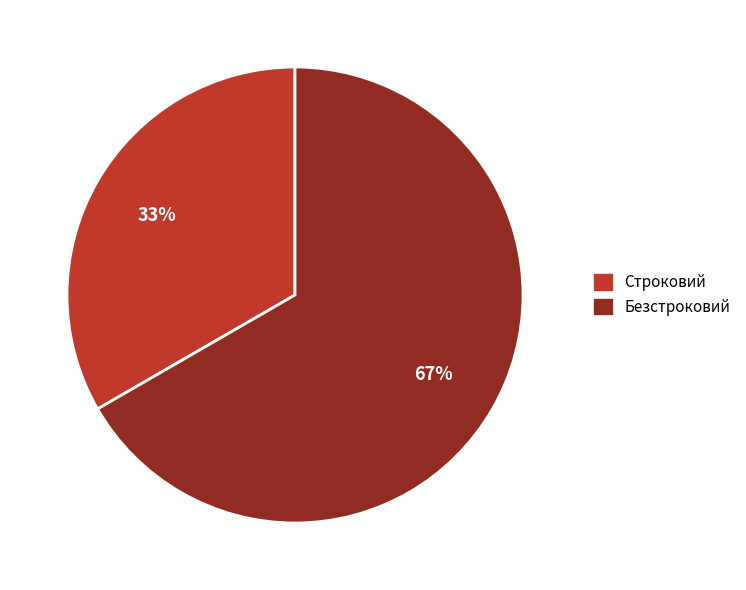

Combined, do Строковий and Безстроковий account for over 50%?

Yes